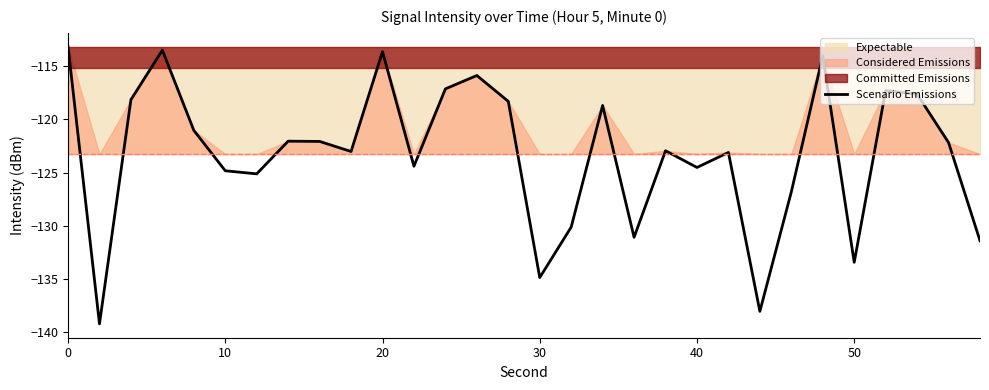

What is the smallest value displayed?

-139.2